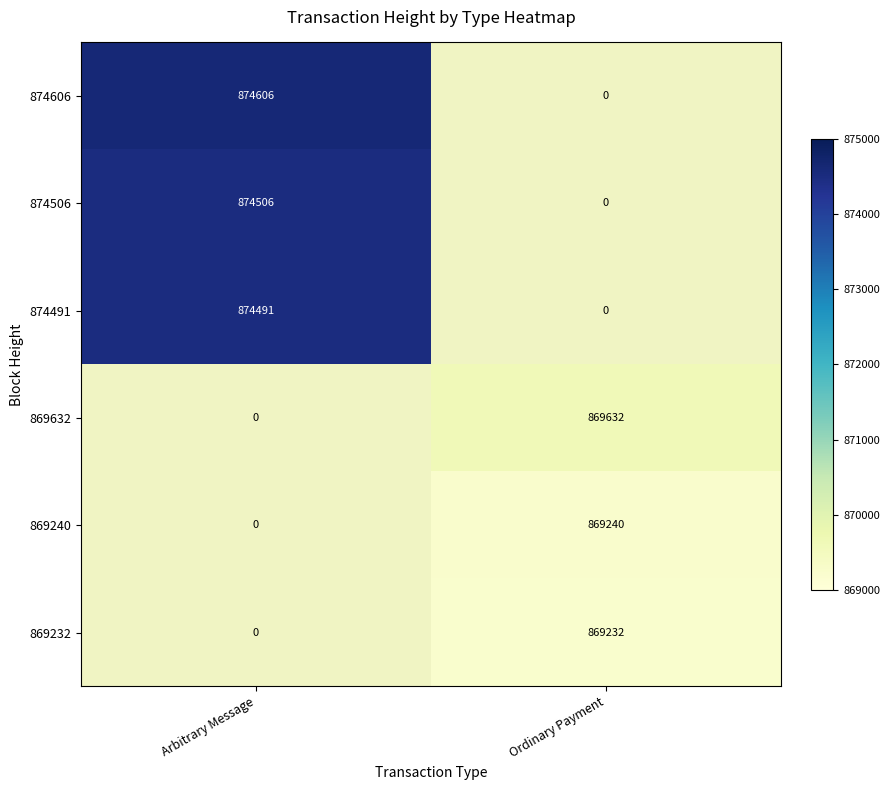

Is it true that 874606 equals 1485521 at Arbitrary Message?

False